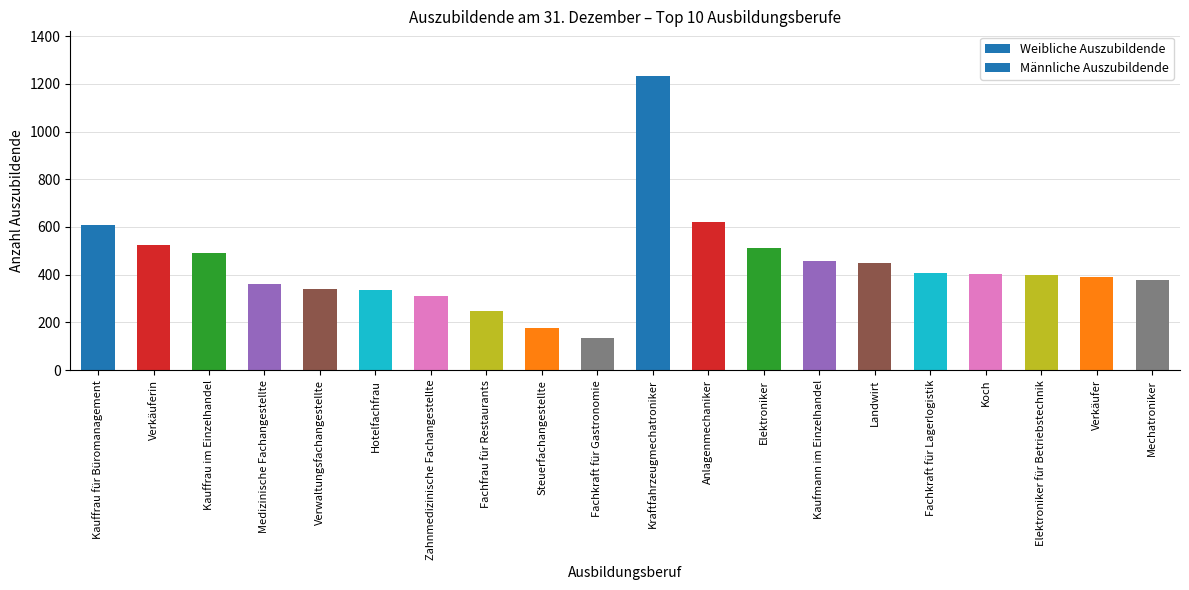

What is the change in value from Elektroniker to Mechatroniker?

-133